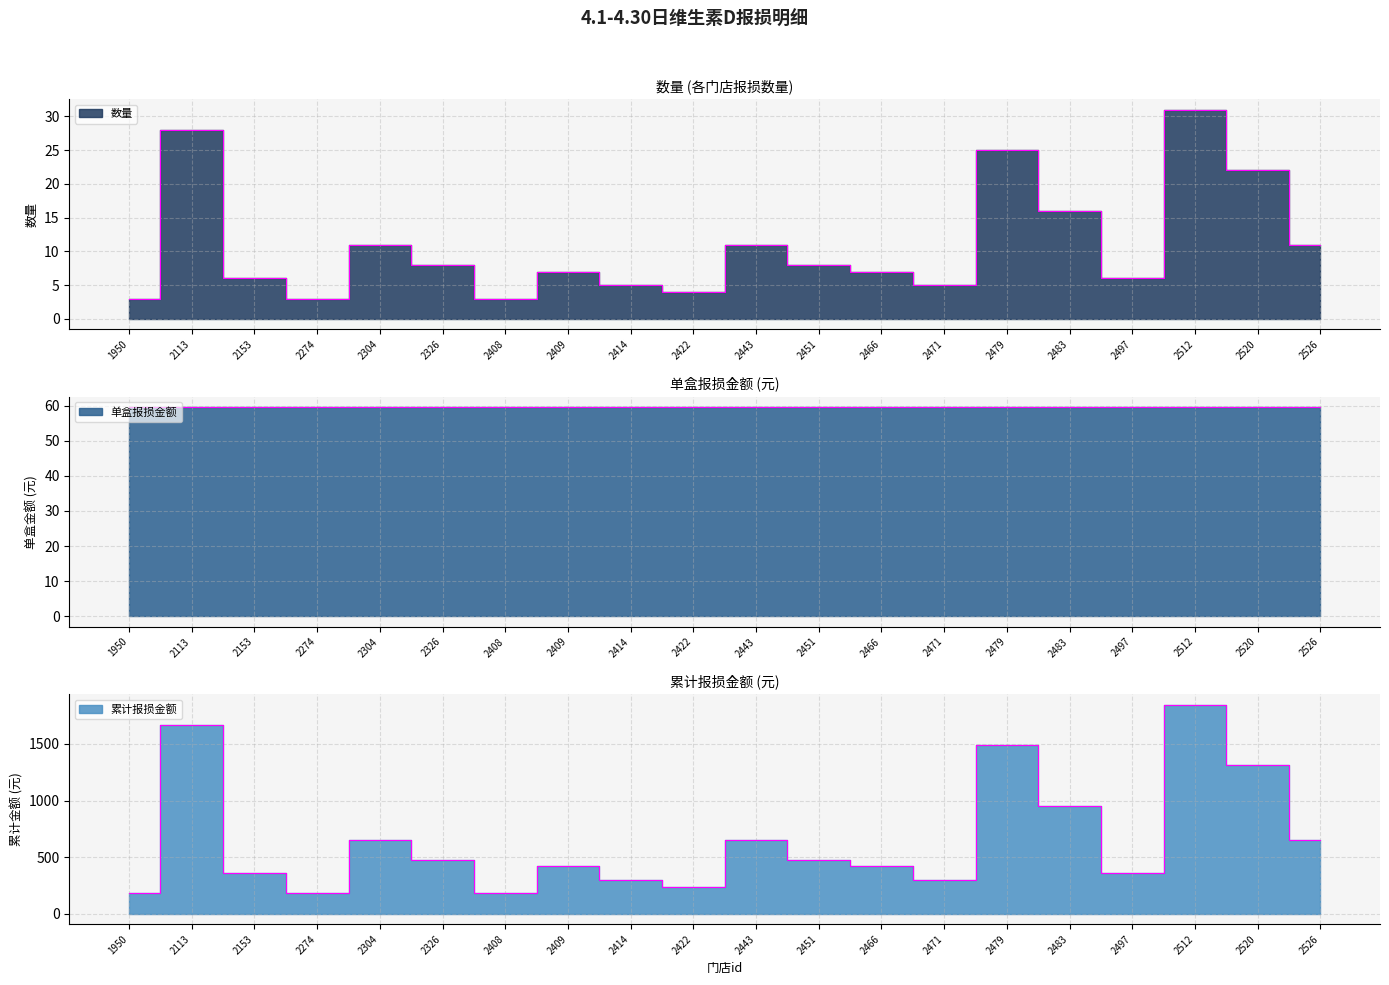

Which series has the largest range (max minus min)?

累计报损金额